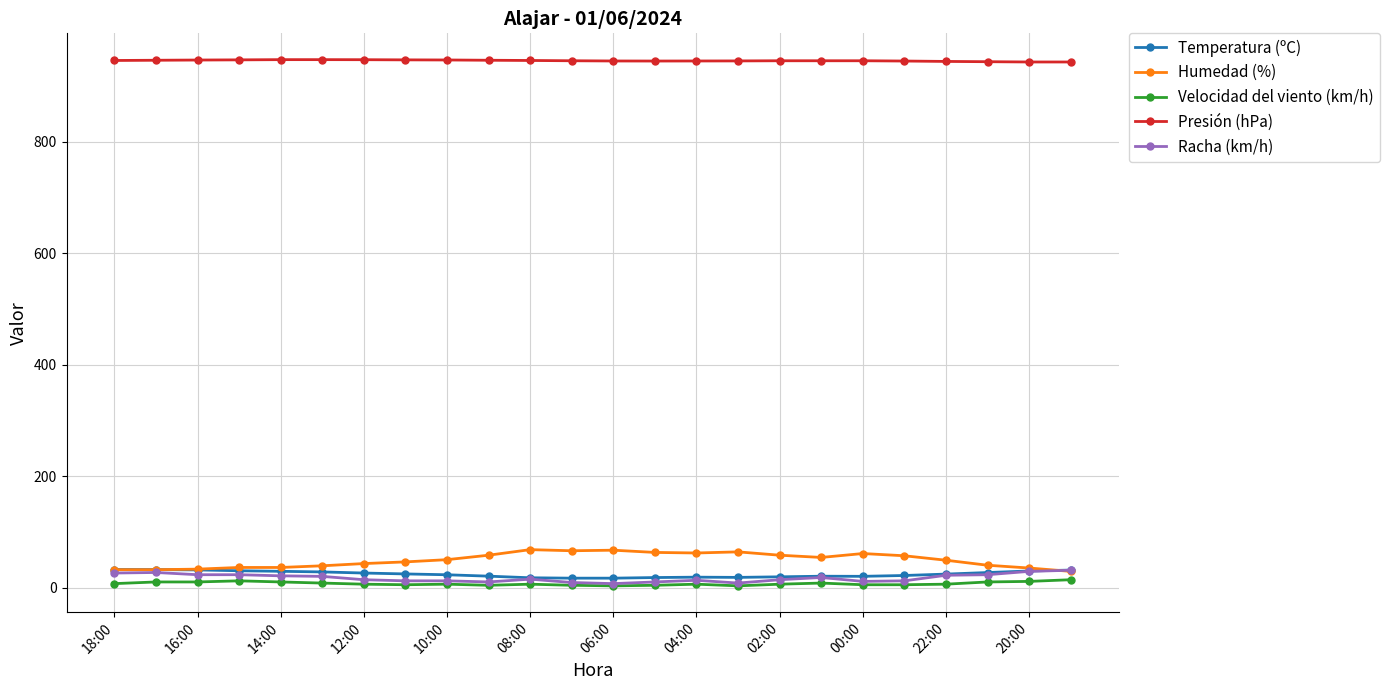

What is the difference between the maximum and minimum values in the Humedad (%) series?

39.0